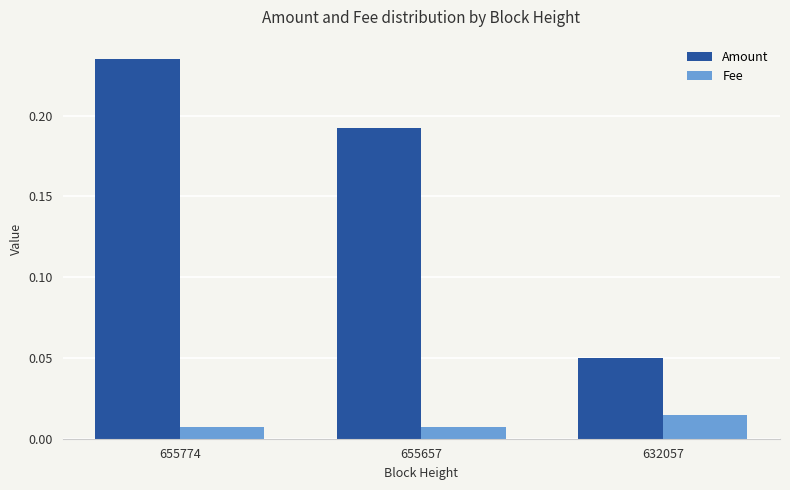

Which label corresponds to the largest value in the chart?

655774